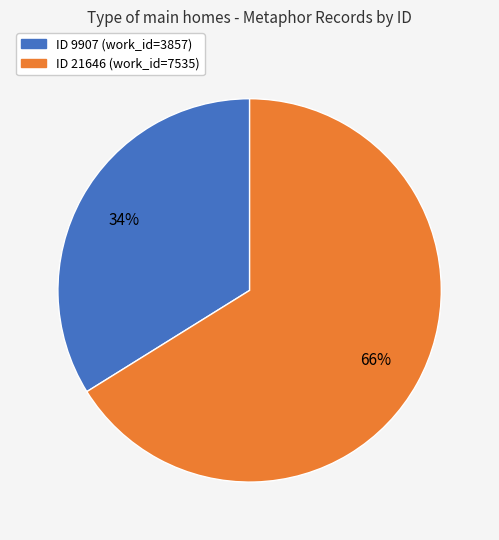

Does any single category account for the majority?

Yes